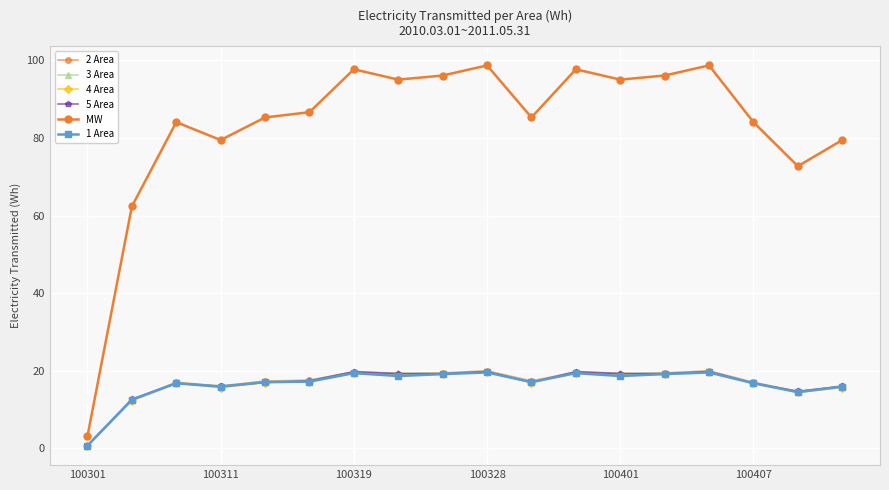

How many data points does each series have?

18